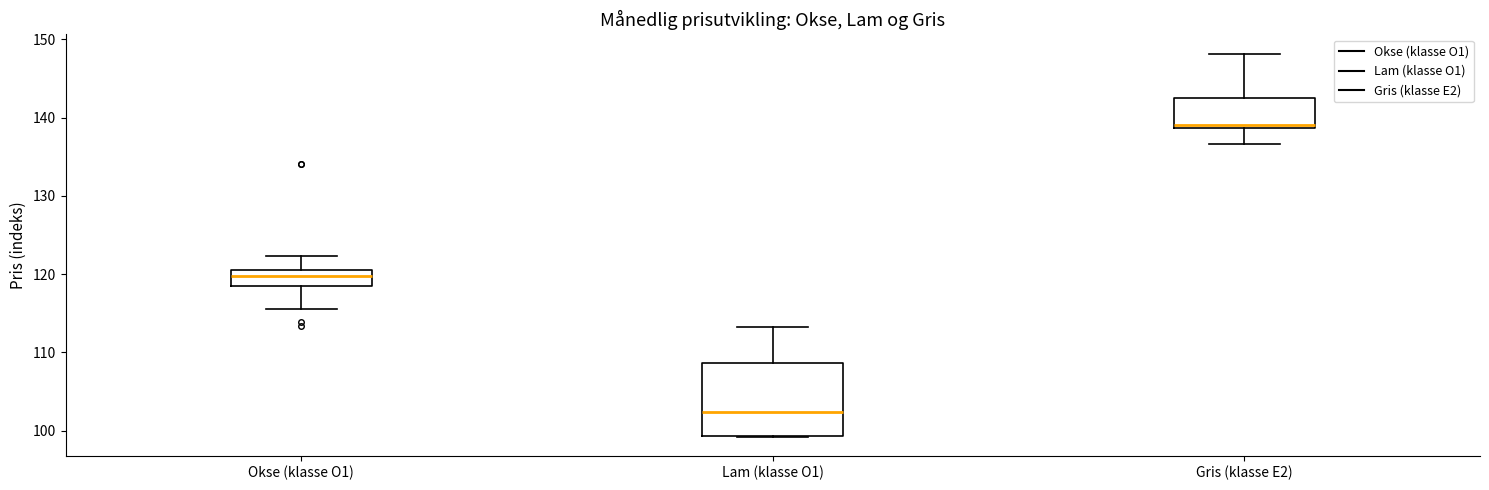

Comparing the boxes themselves (not the whiskers), which one is the tallest?

Lam (klasse O1)